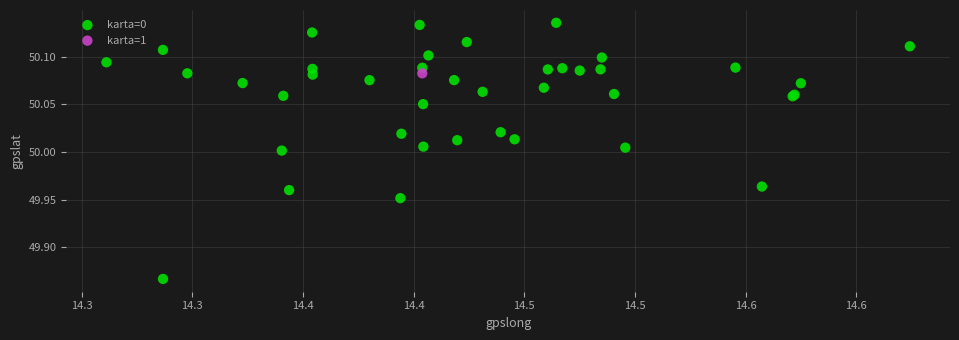

What are all the series names shown in the legend?

karta=0, karta=1